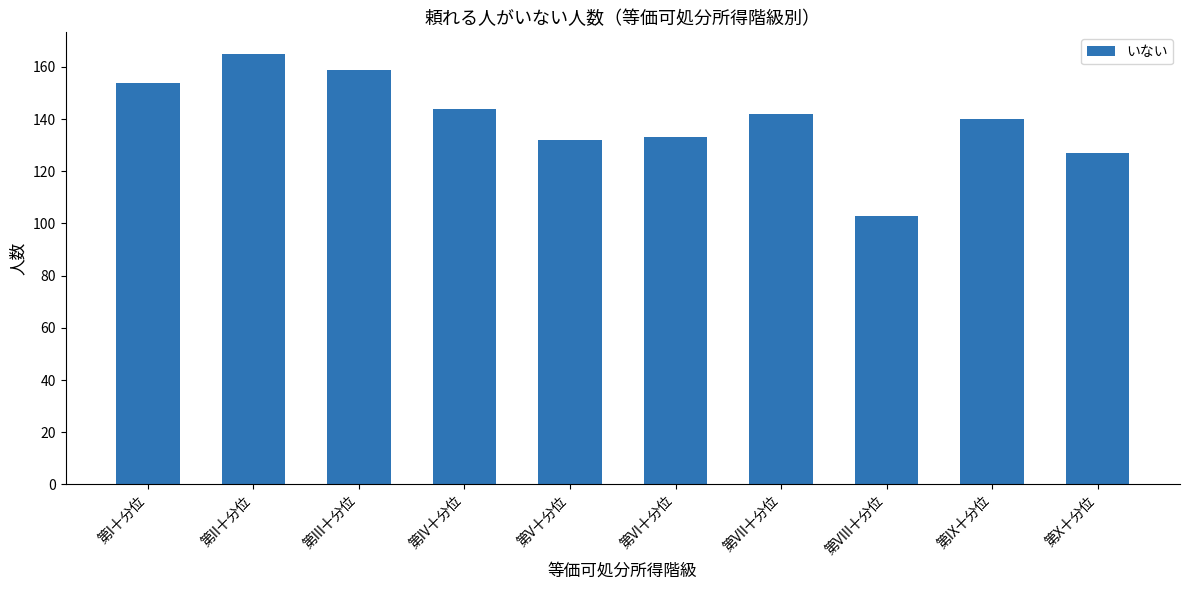

Reading left to right, what are all the values shown in this chart?

第I十分位=154	第II十分位=165	第III十分位=159	第IV十分位=144	第V十分位=132	第VI十分位=133	第VII十分位=142	第VIII十分位=103	第IX十分位=140	第X十分位=127